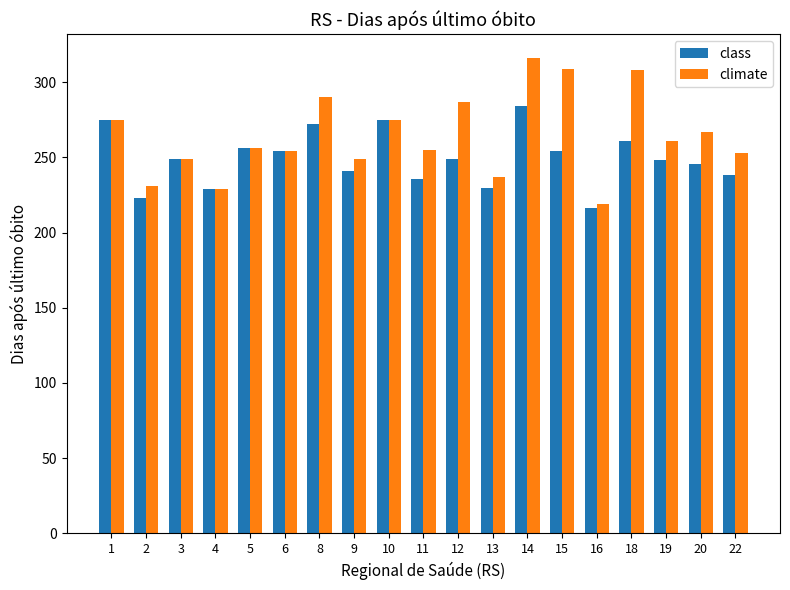

Which category has the lowest value in the climate series?

16